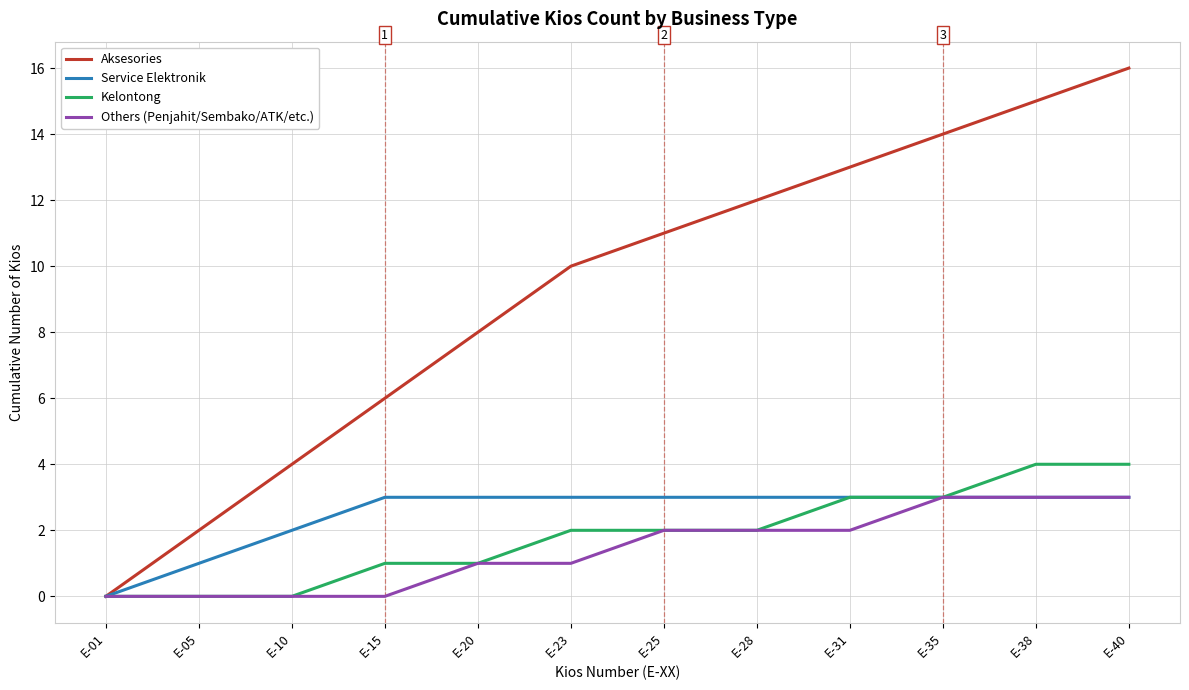

Which series changed the most between E-01 and E-28?

Aksesories